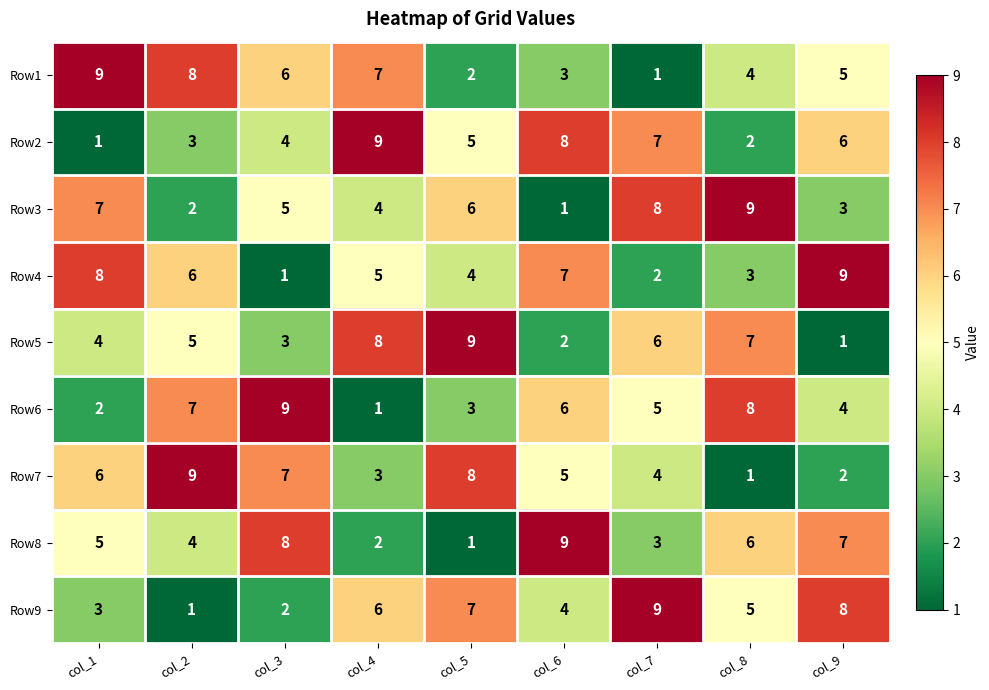

Is the value of Row8 at col_2 greater than the value of Row7 at col_8?

Yes